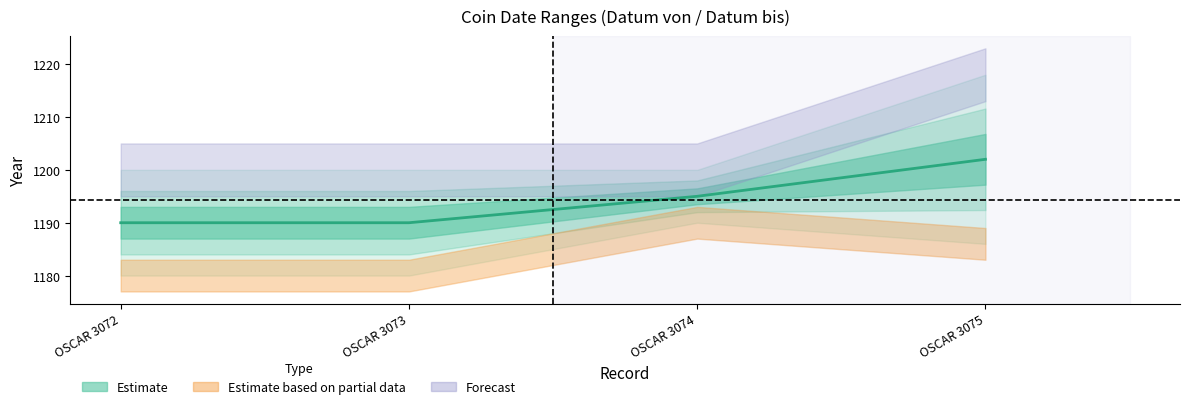

What is the sum of all values?

4777